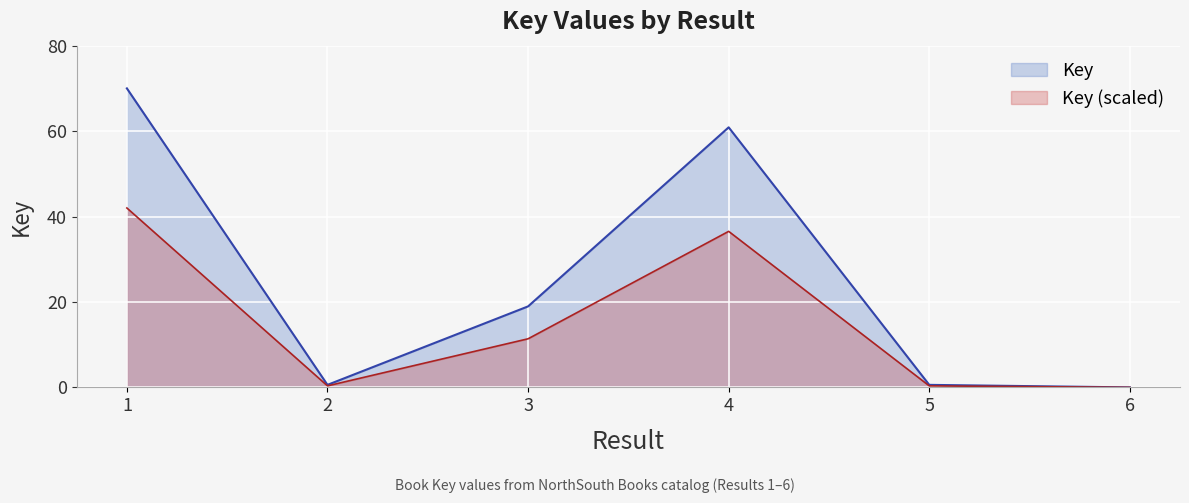

How many lines are shown in the chart?

2